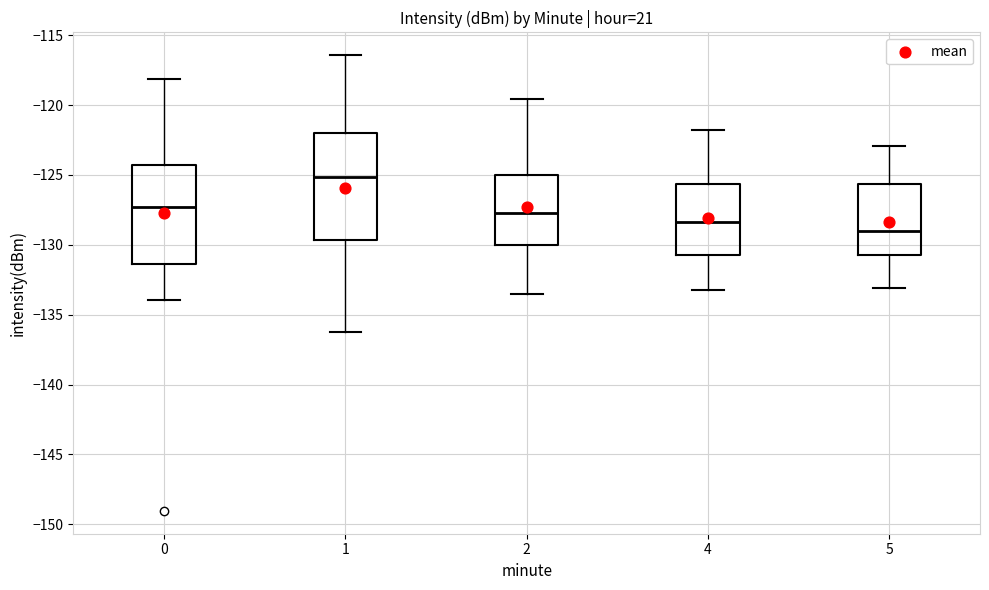

Which box has the lowest median line?

5